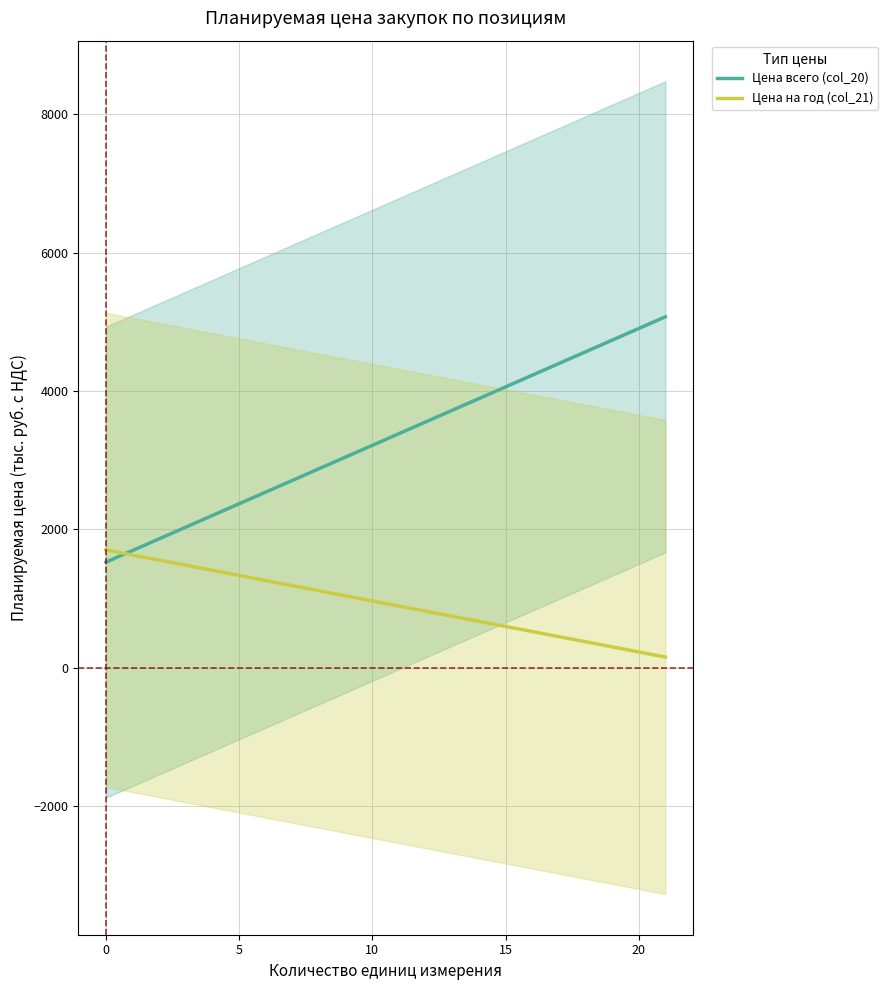

True or false: Количество (col_19) has more than 2 points higher than both neighbors.

False